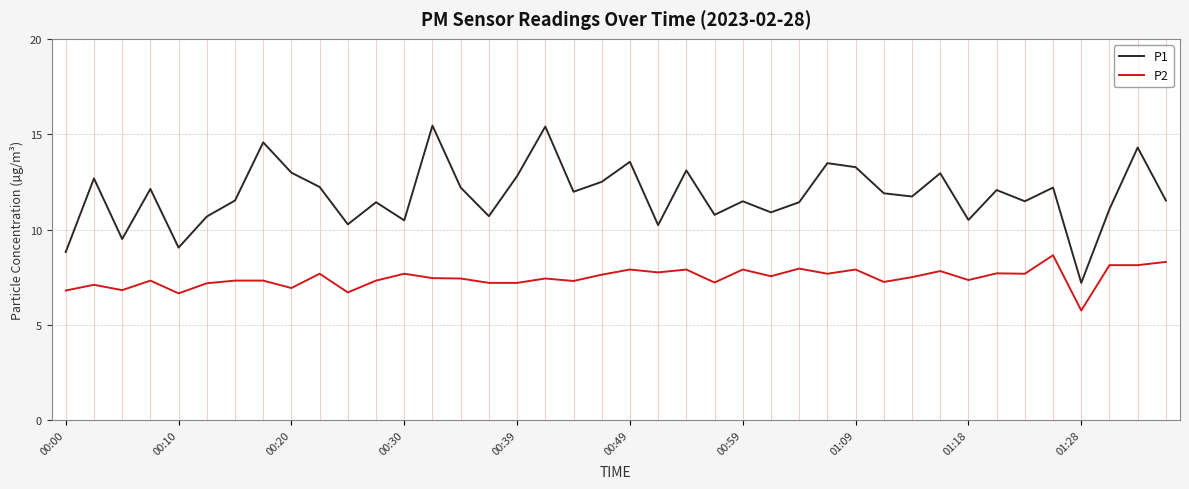

List the series in order of their peak value, highest first.

P1, P2